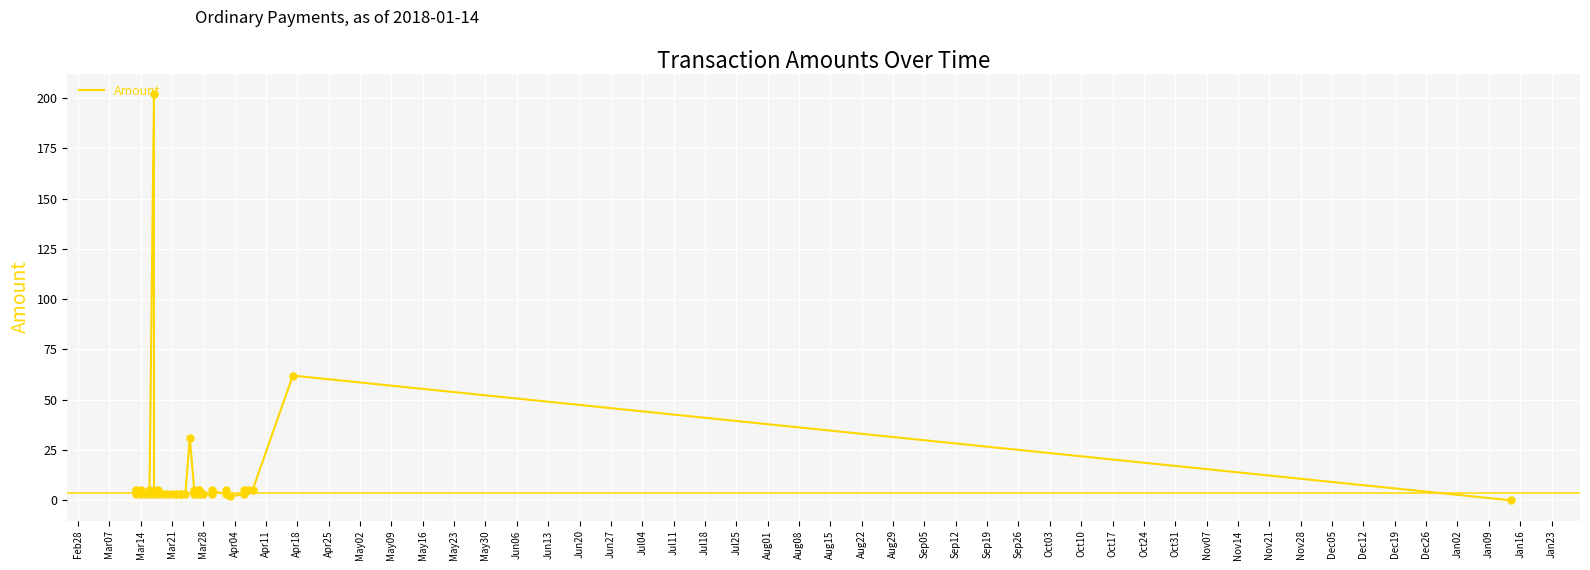

What is the change in value from Mar14 to Nov28?

-5.0